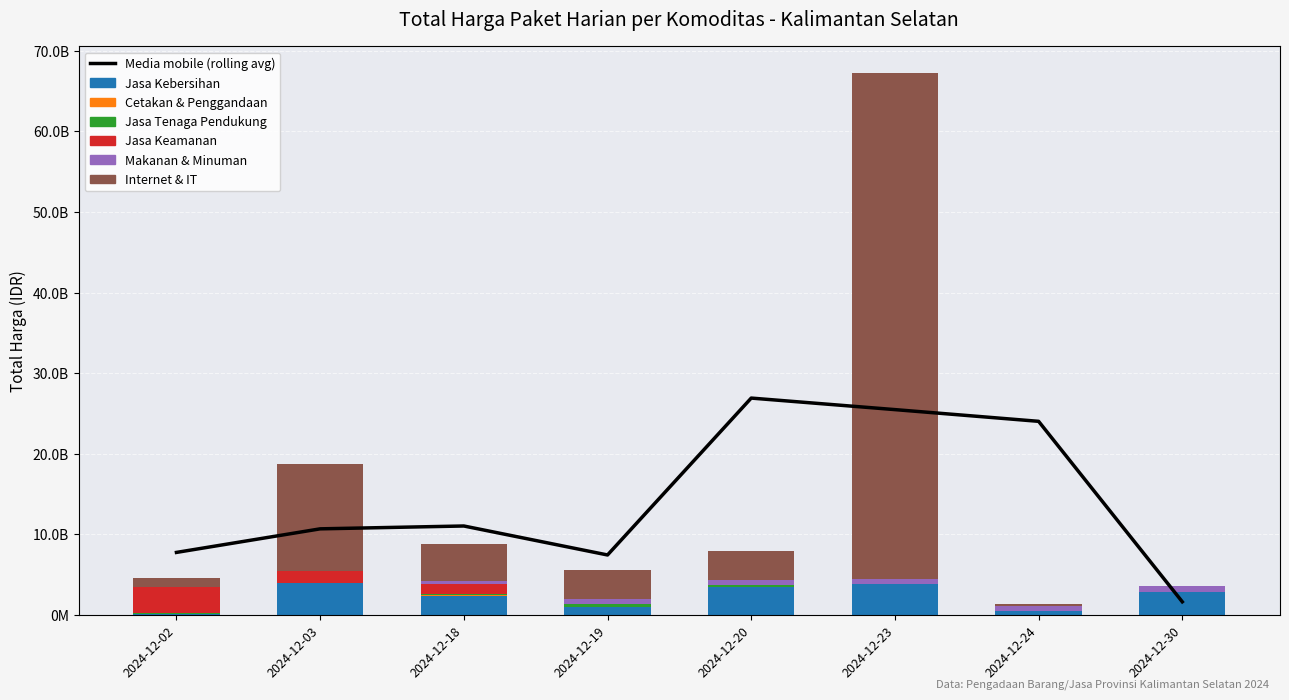

What is the highest value of the Jasa Keamanan series?

3204000000